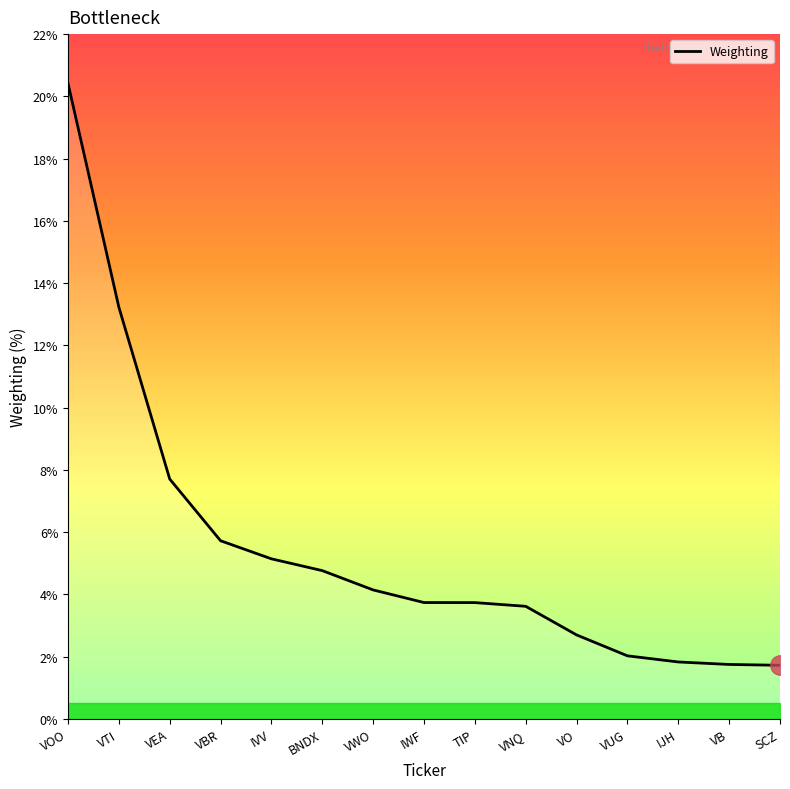

Reading left to right, extract all data points from this chart.

20.4	13.2	7.7	5.7	5.1	4.8	4.1	3.7	3.7	3.6	2.7	2.0	1.8	1.8	1.7